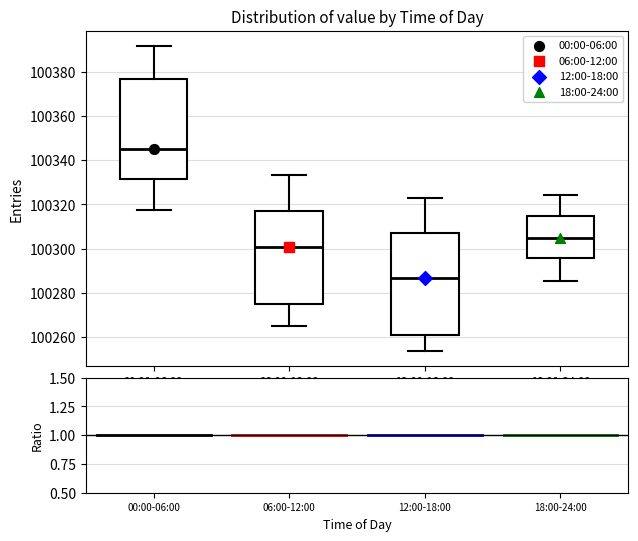

Reading left to right, transcribe this box plot: for each box, give where its median line is, the range the box spans, and where its two whiskers end, as read against the y-axis. The values are not printed on the chart, so give them approximately, as read against the axis.

00:00-06:00: median 100346, box 100332 to 100376, whiskers 100318 to 100392
06:00-12:00: median 100300, box 100276 to 100318, whiskers 100266 to 100334
12:00-18:00: median 100286, box 100262 to 100306, whiskers 100254 to 100322
18:00-24:00: median 100306, box 100296 to 100314, whiskers 100286 to 100324